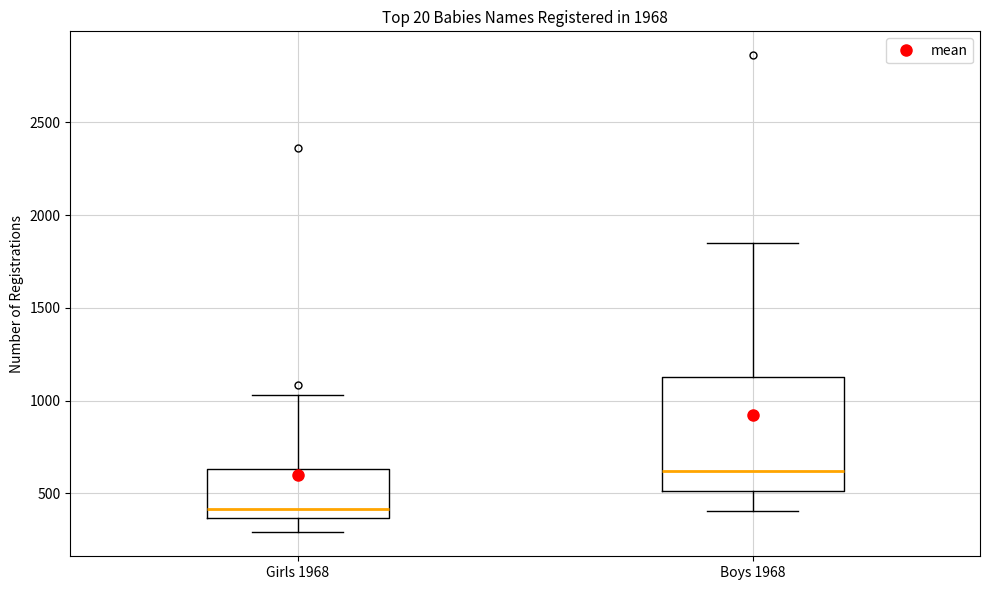

Which box is the tallest, from its lower edge to its upper edge?

Boys 1968